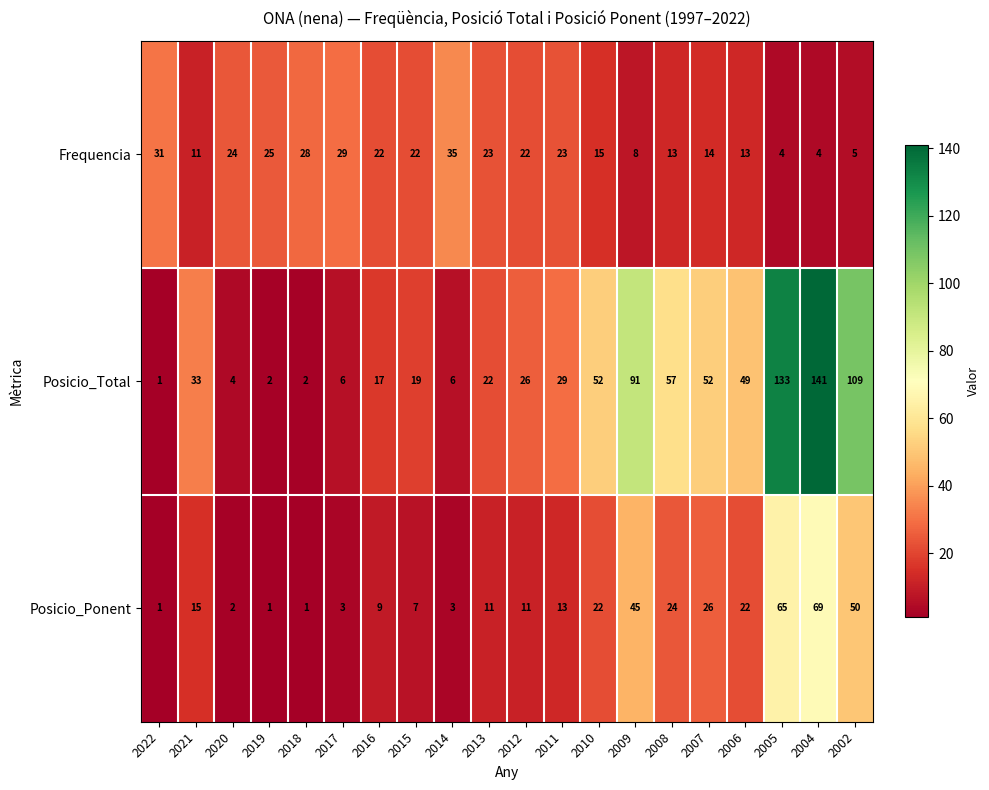

What is the difference between the highest and lowest values at 2022?

30